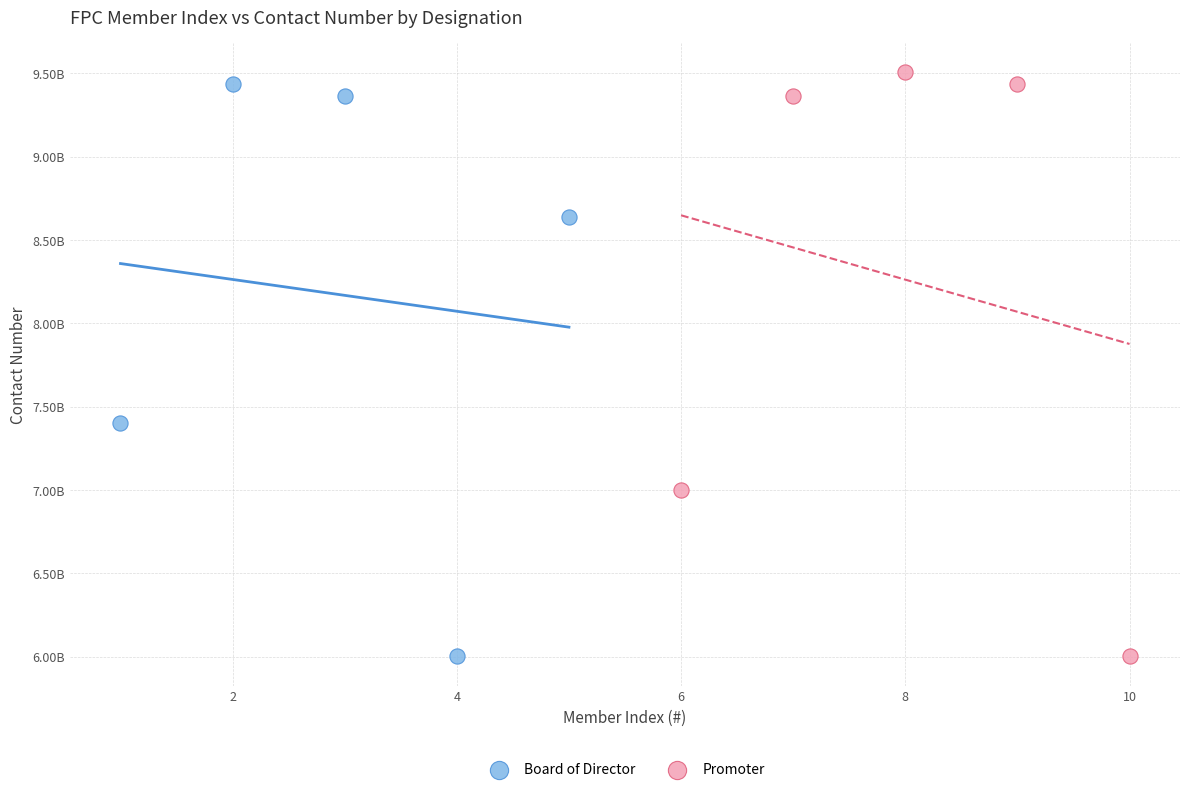

Which series has the widest spread of Y values?

Promoter